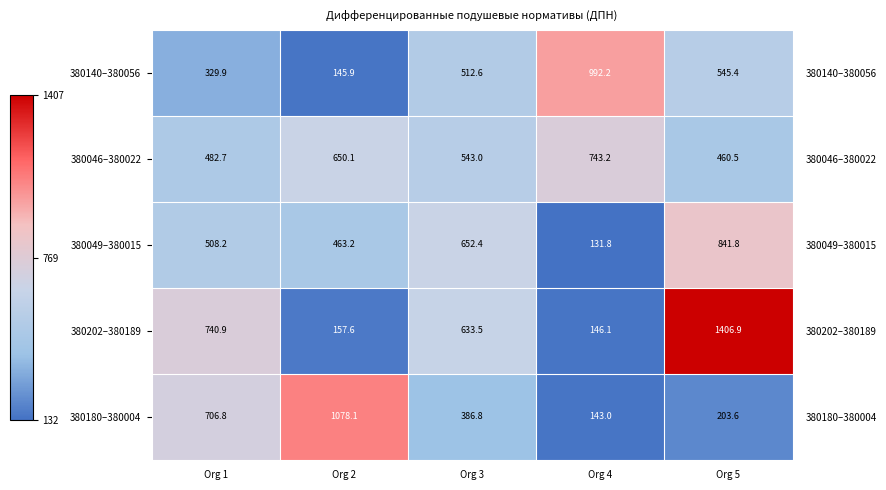

What is the greatest value displayed?

1406.9